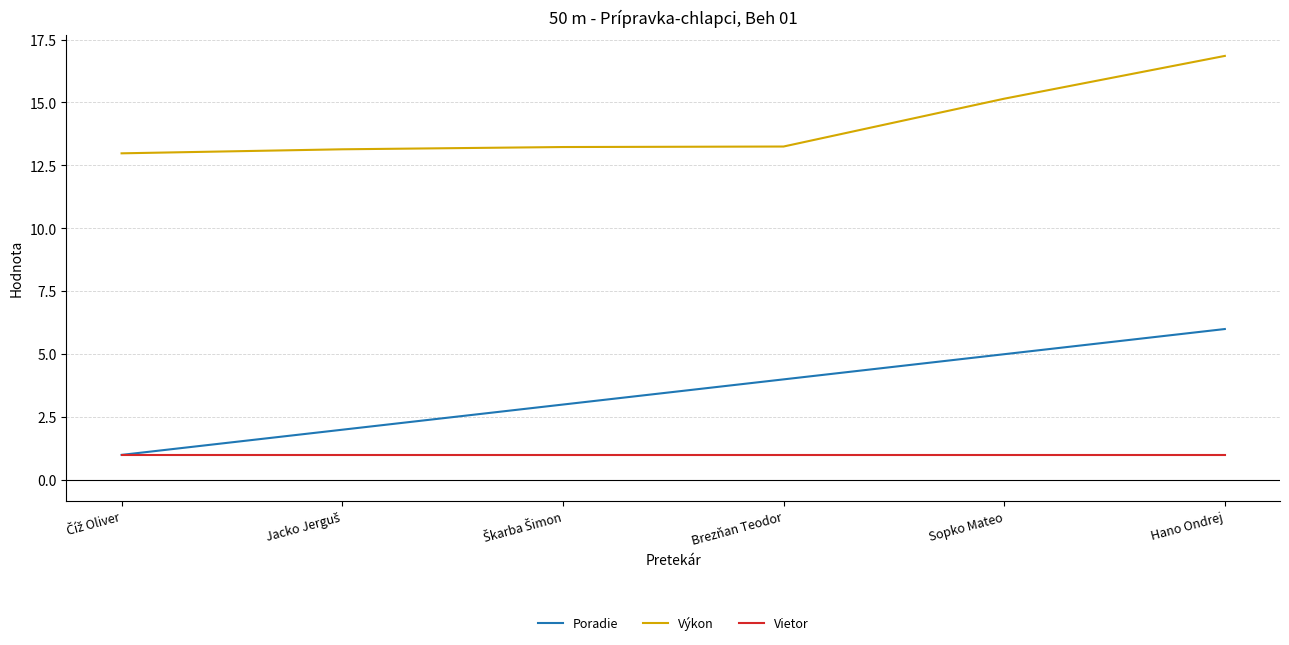

How many lines are shown in the chart?

3